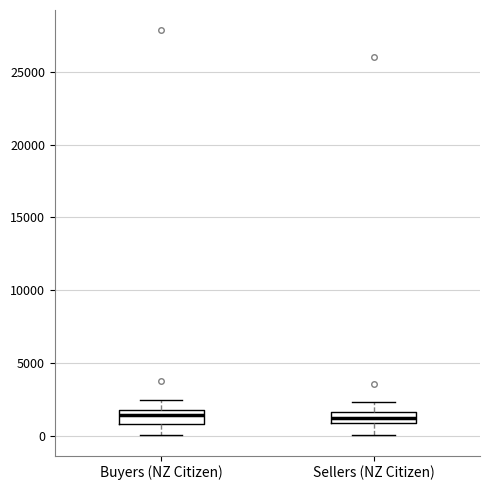

Where is the lower edge of the box for Buyers (NZ Citizen) on the y-axis? The values are not printed on the chart, so give them approximately, as read against the axis.

1000